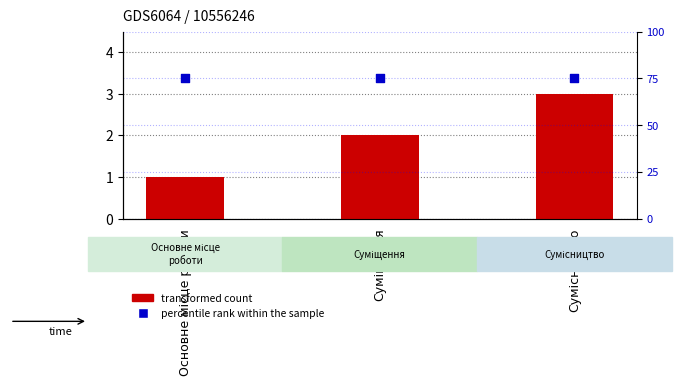

Which series has the widest spread of Y values?

transformed count